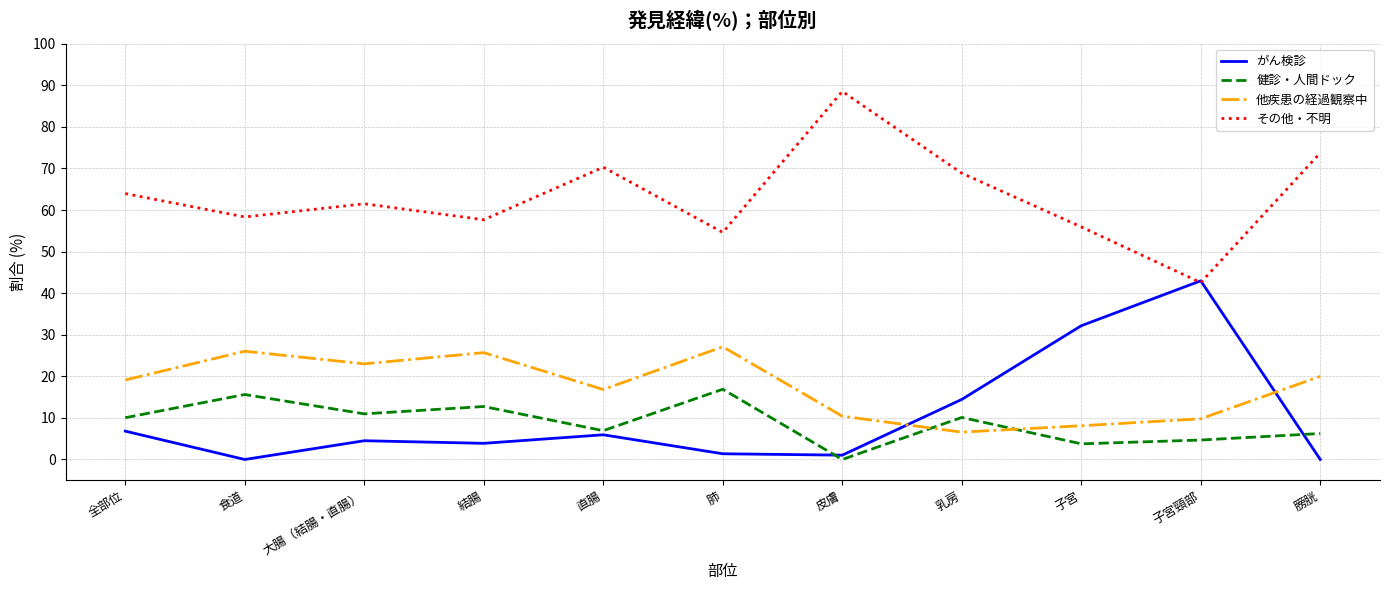

True or false: 他疾患の経過観察中 and その他・不明 intersect in this chart.

False